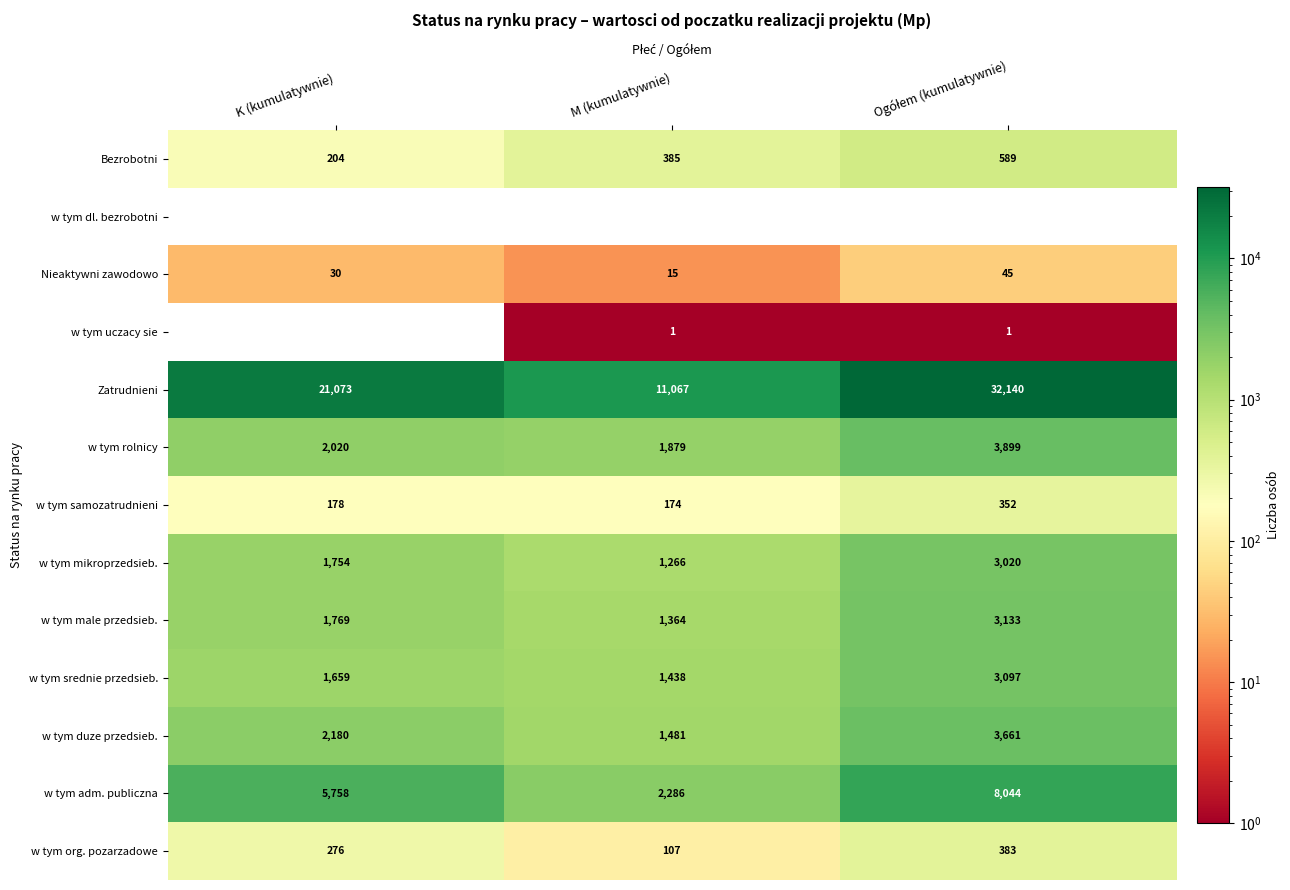

What is the difference between the highest and lowest values at K (kumulatywnie)?

21073